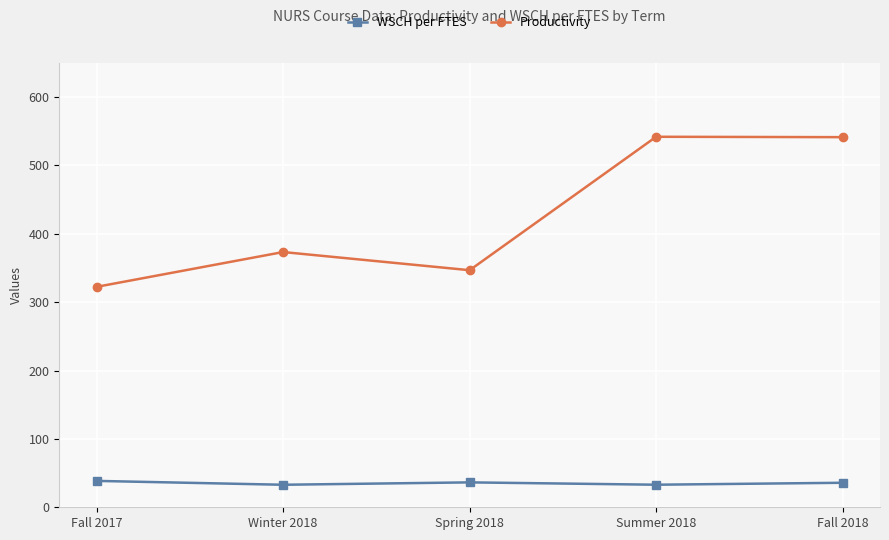

How many lines are shown in the chart?

2